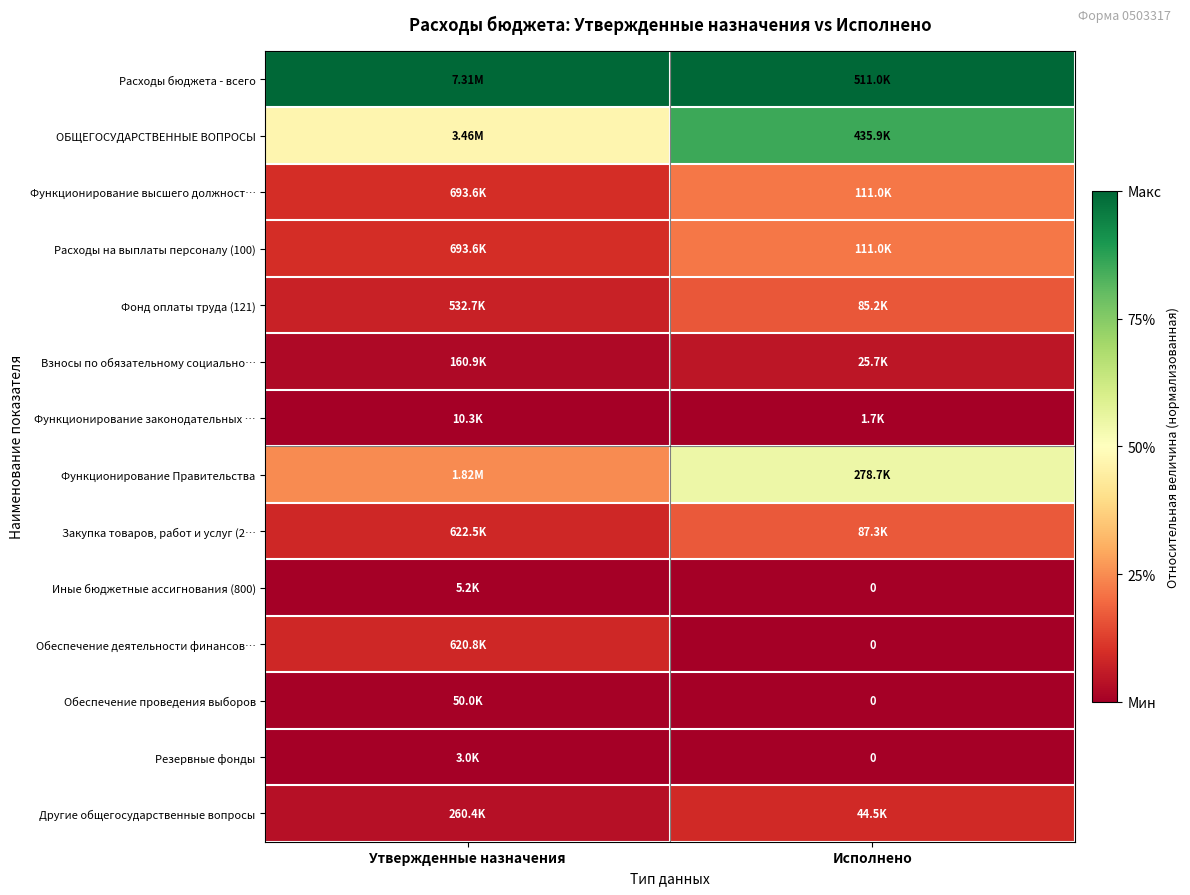

Which series has the largest total across all categories?

Расходы бюджета - всего